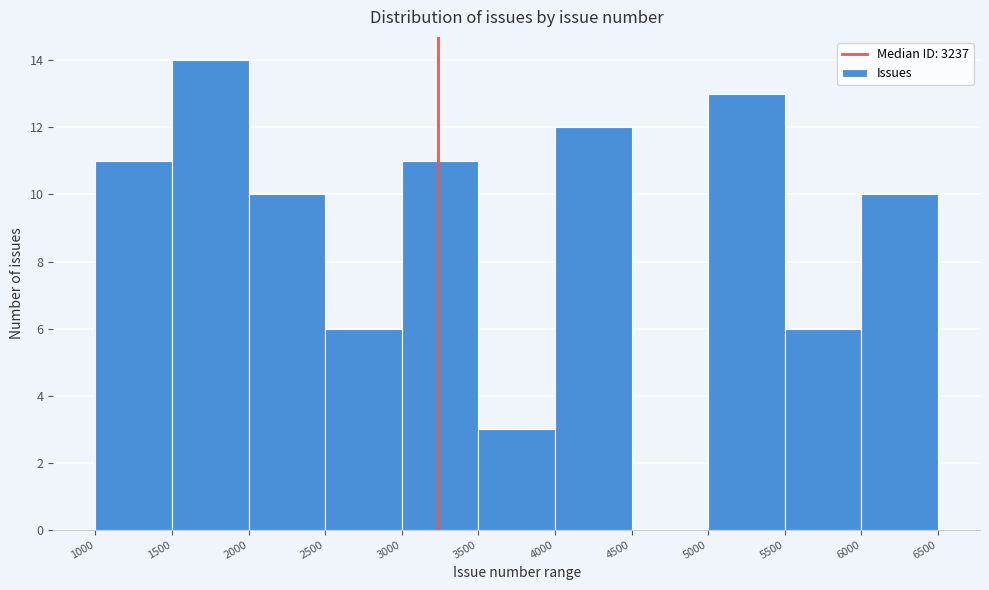

How tall is the bar that spans 1000 to 1500 on the x-axis? The values are not printed on the chart, so give them approximately, as read against the axis.

11